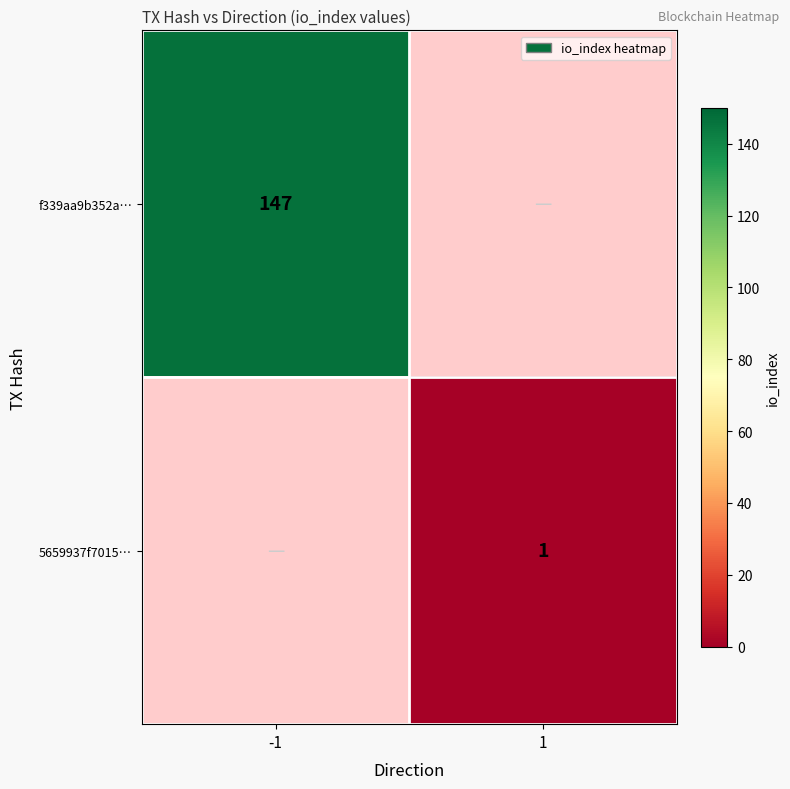

How many data points does each series have?

2